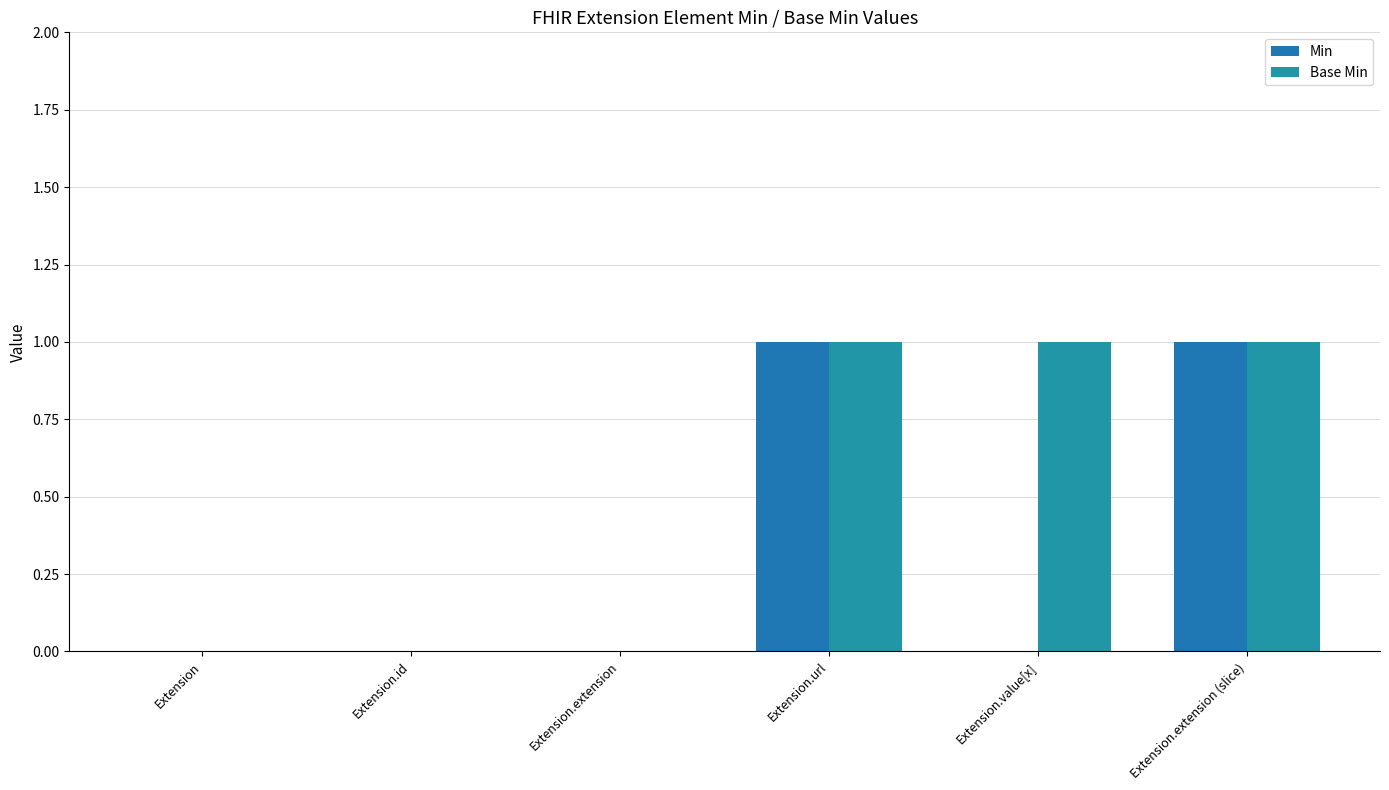

What is the total value across all series at Extension.url?

2